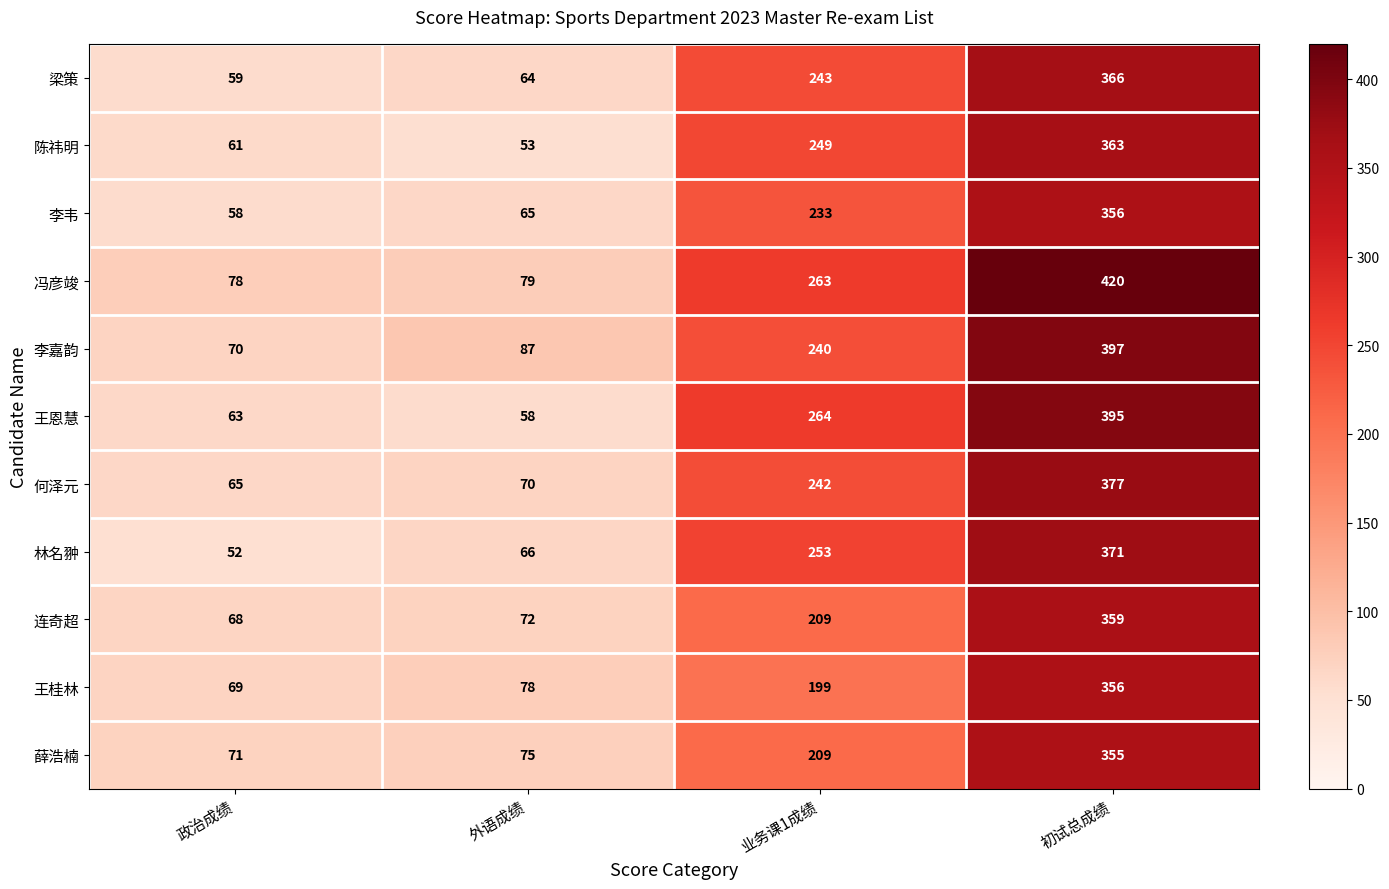

Rank the categories by 王桂林 value from lowest to highest.

政治成绩, 外语成绩, 业务课1成绩, 初试总成绩